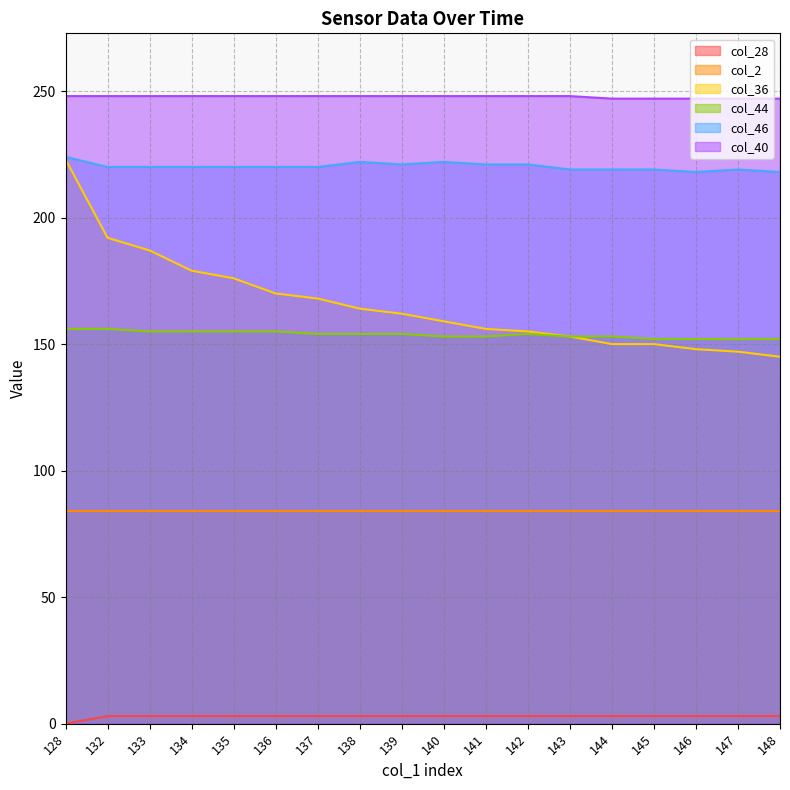

True or false: col_44 has more than 1 points higher than both neighbors.

False